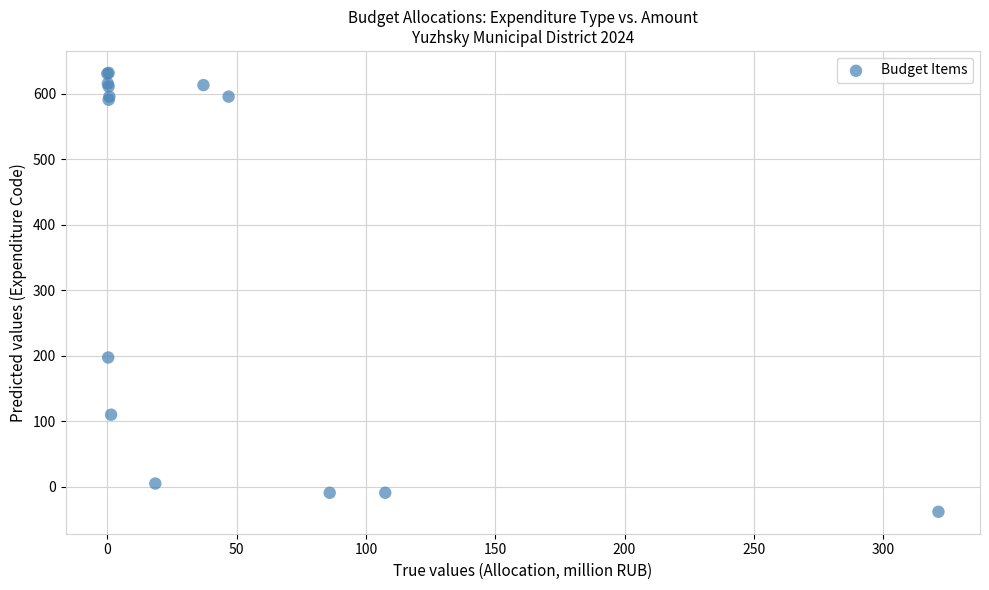

What Y value in the scatter plot is closest to 296?

197.2